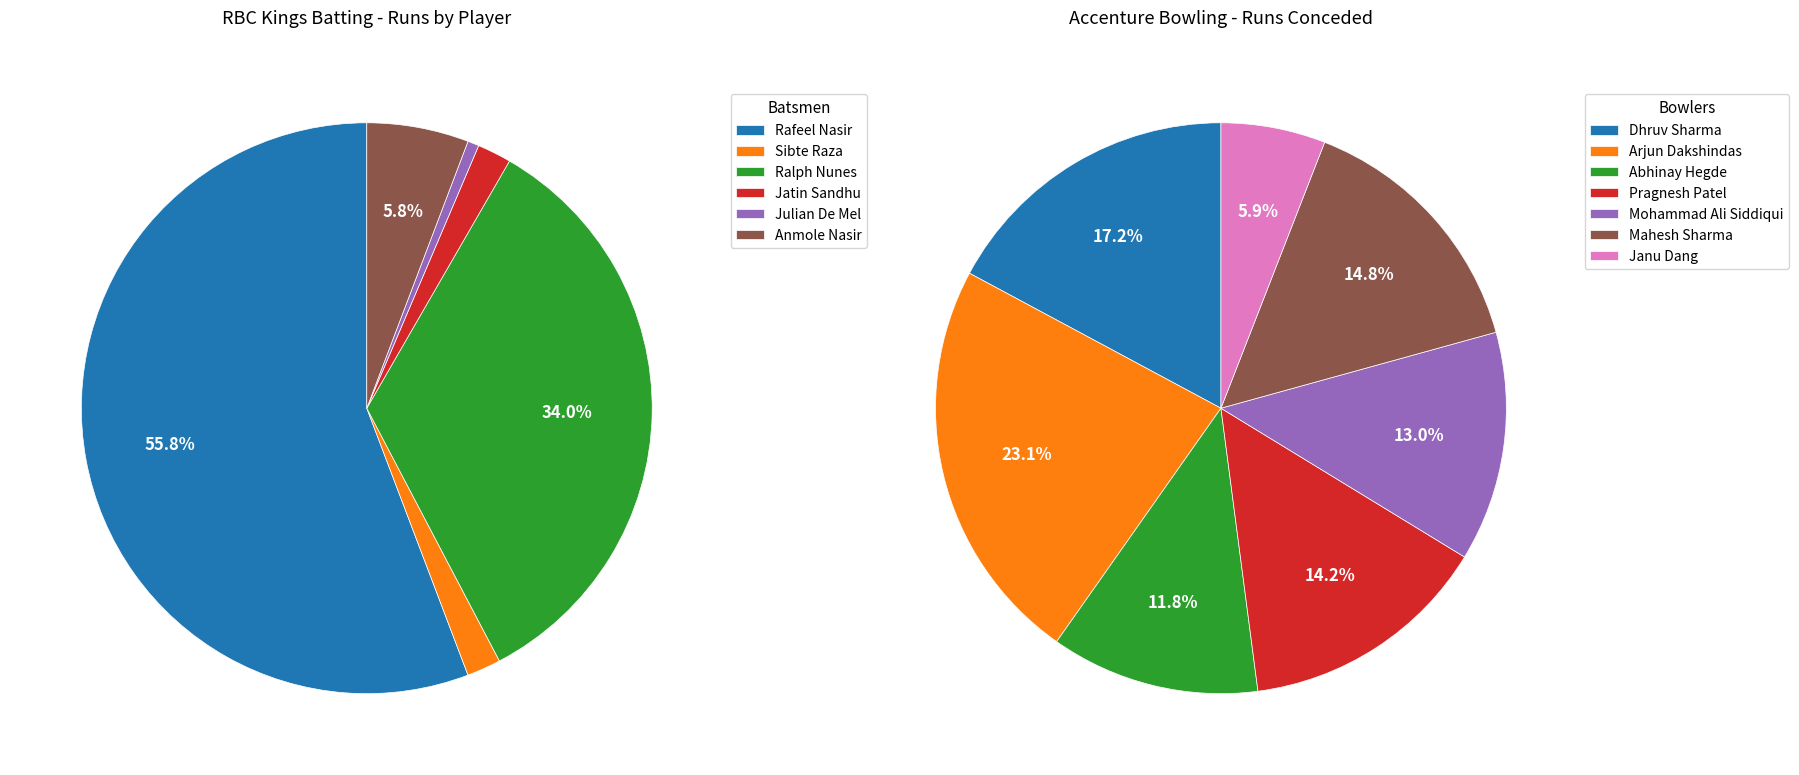

The Ralph Nunes slice represents 34% of the pie. True or false?

True